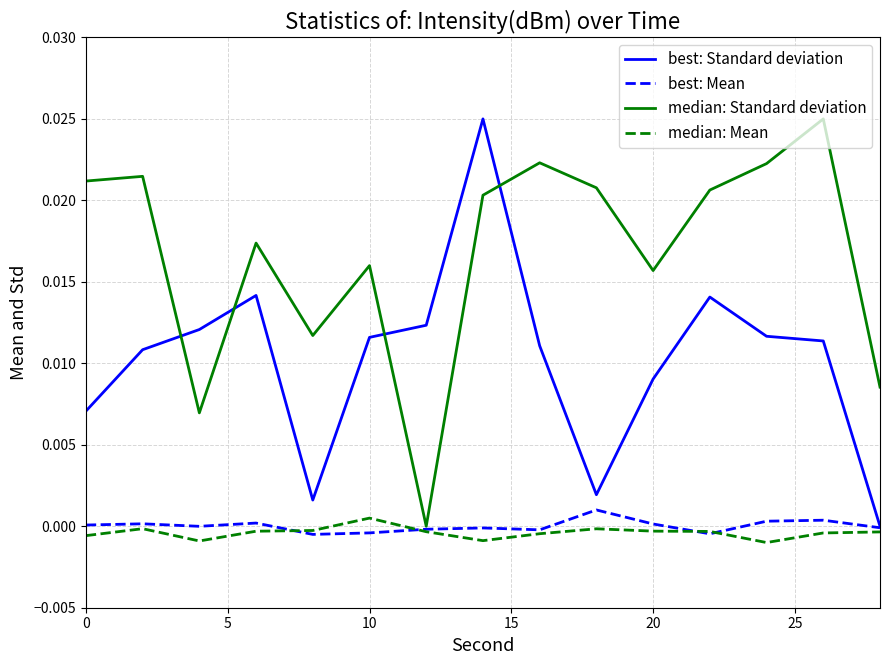

Which series has the largest total across all categories?

median: Standard deviation